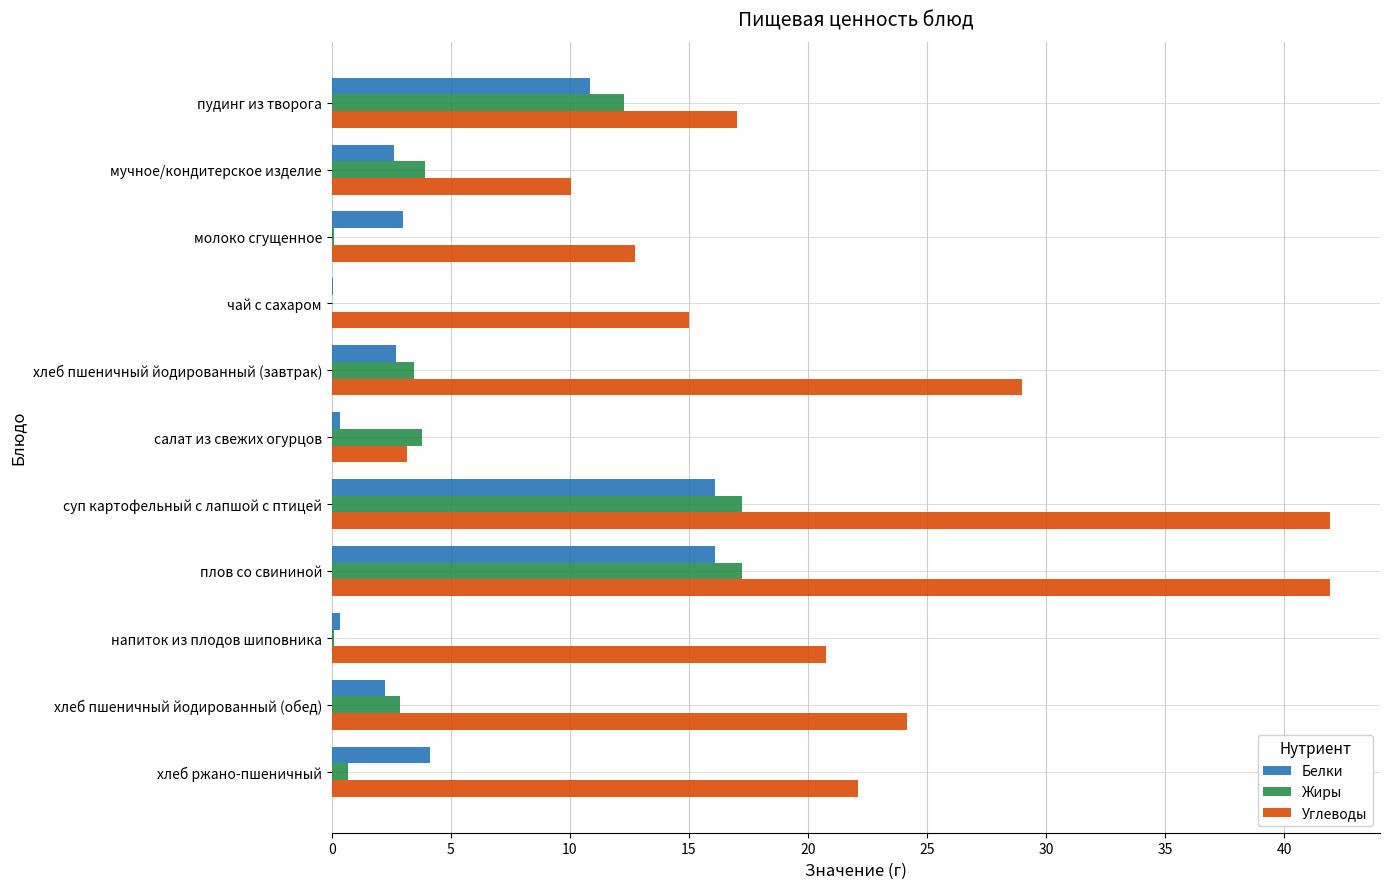

The Углеводы series shows 41.9 at суп картофельный с лапшой с птицей. True or false?

True